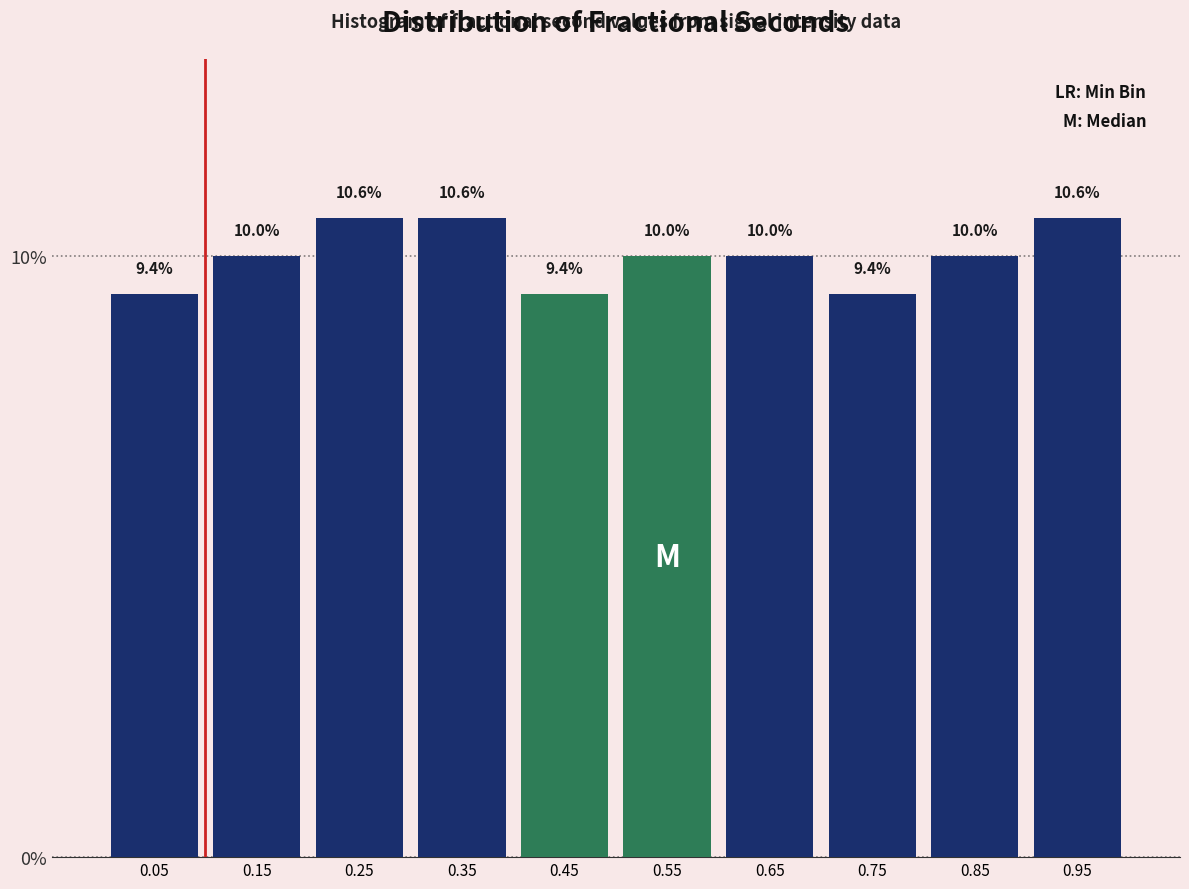

Reading left to right, list every bar in this chart as the range it spans on the x-axis followed by its height.

0.0 to 0.1: 9.4
0.1 to 0.2: 10.0
0.2 to 0.3: 10.6
0.3 to 0.4: 10.6
0.4 to 0.5: 9.4
0.5 to 0.6: 10.0
0.6 to 0.7: 10.0
0.7 to 0.8: 9.4
0.8 to 0.9: 10.0
0.9 to 1.0: 10.6